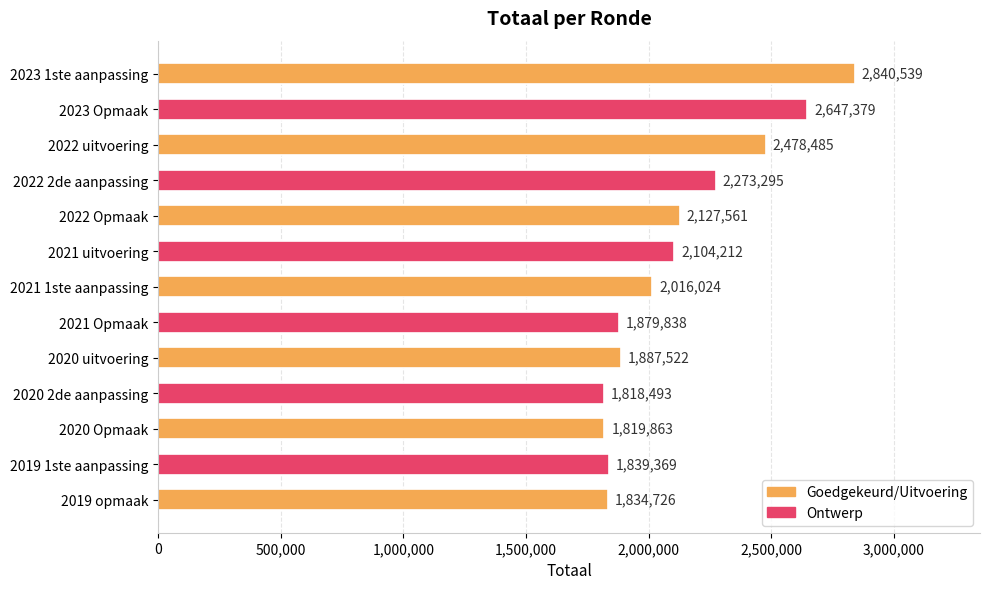

Reading bottom to top, transcribe all the data shown in this chart.

1834726	1839369	1819863	1818493	1887522	1879838	2016024	2104212	2127561	2273295	2478485	2647379	2840539